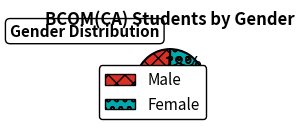

How many segments does this pie chart have?

2